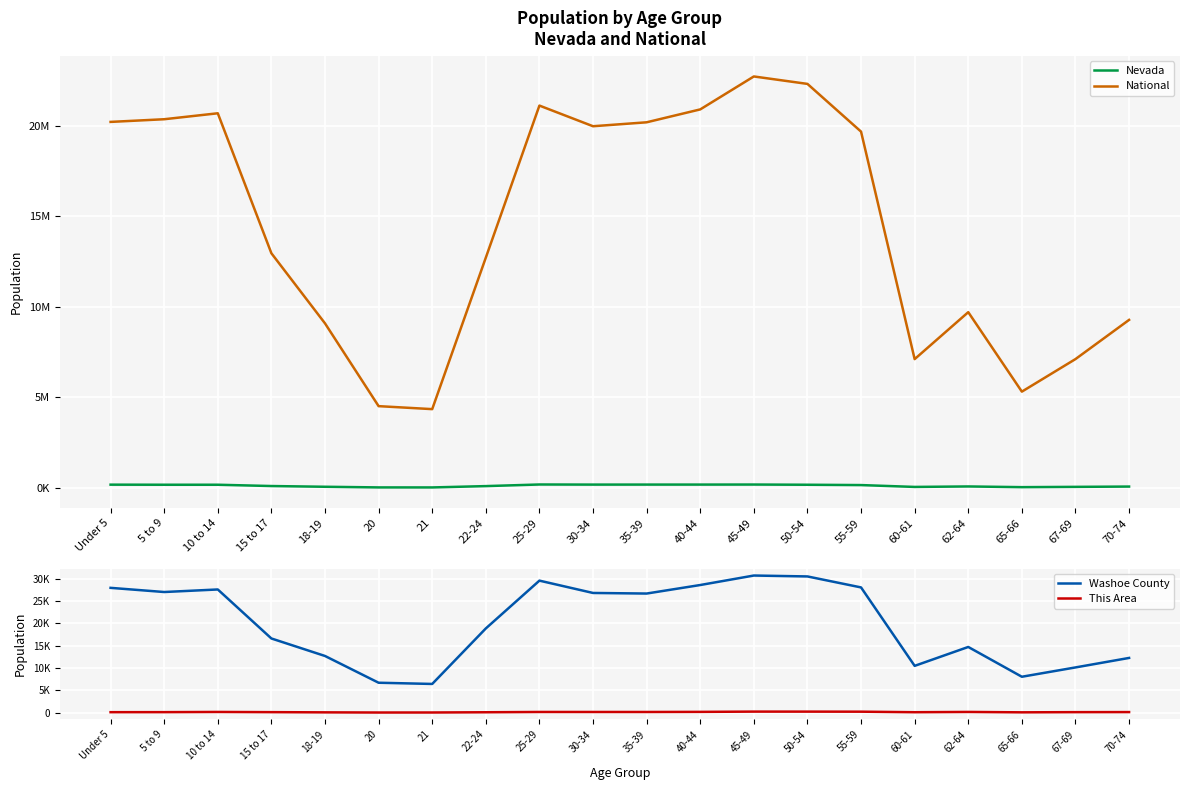

What position from the left is 50-54?

14